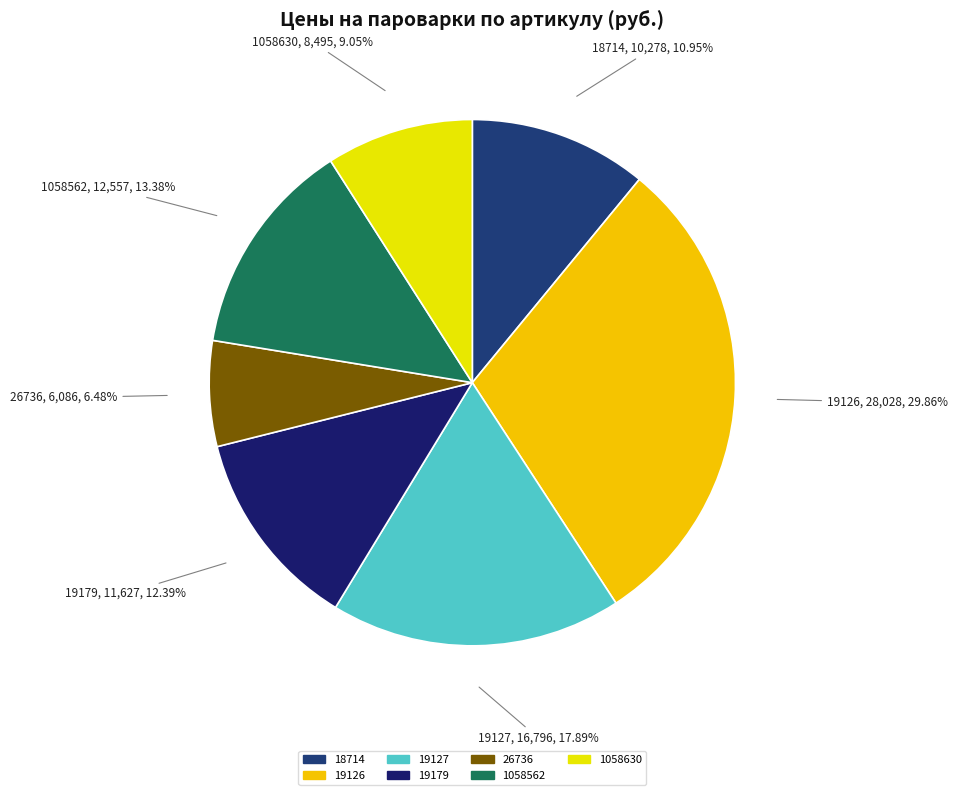

Does any single category account for the majority?

No